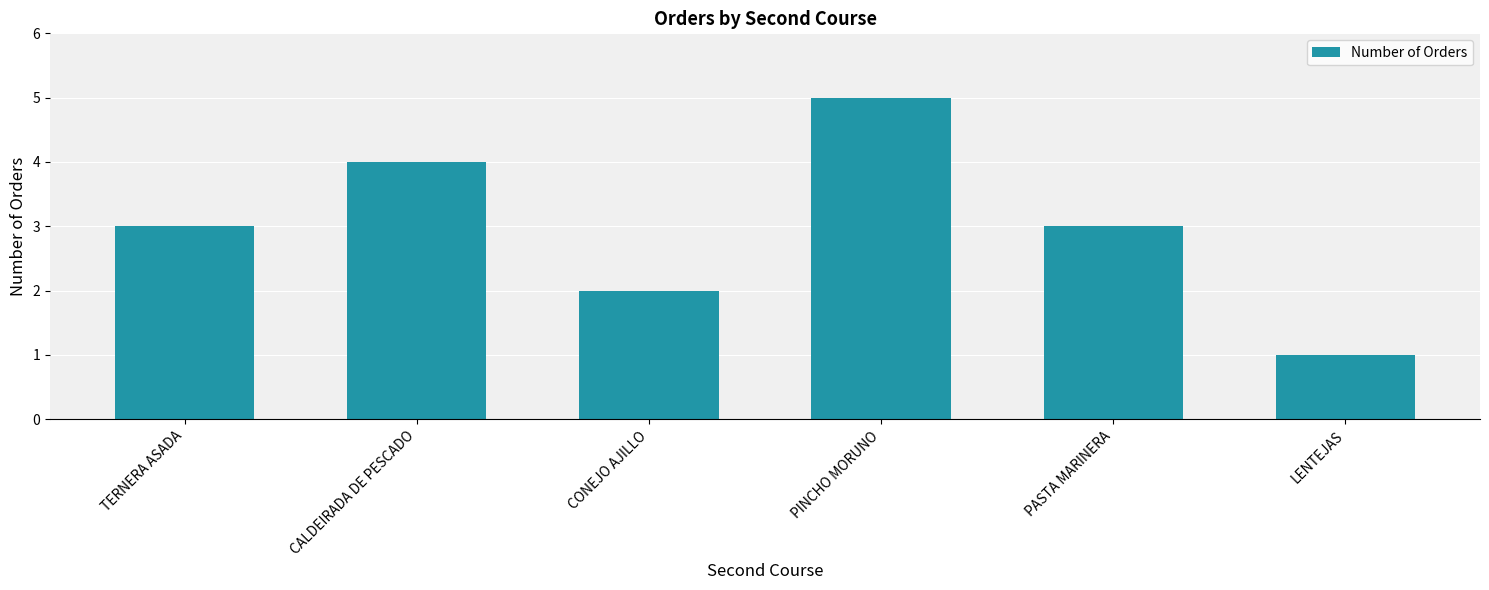

At which category does the chart reach its minimum across all series?

LENTEJAS